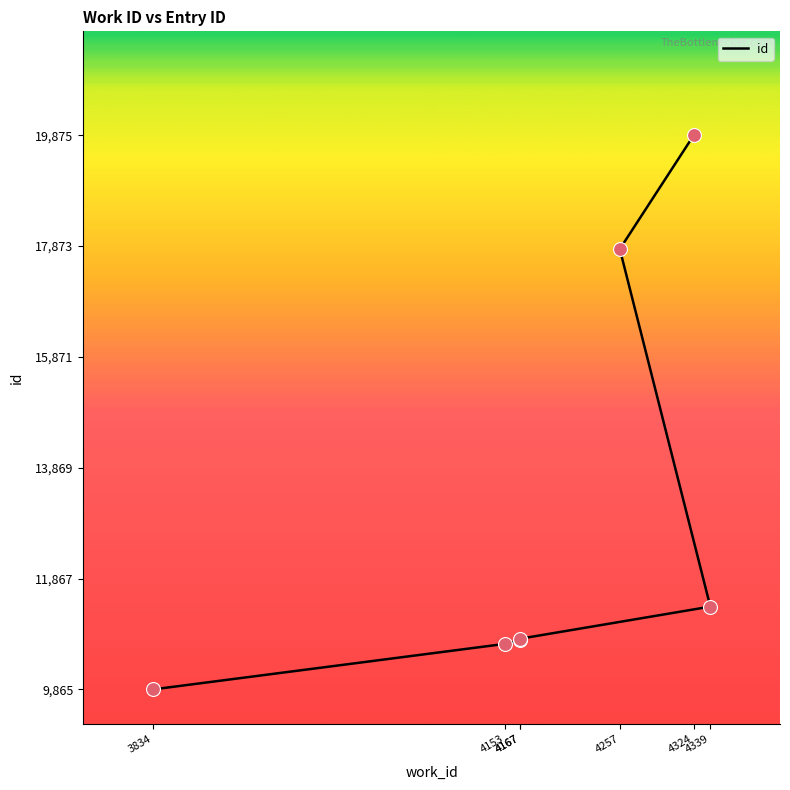

Approximately how many times larger is the value at 4167 compared to 4257?

0.2